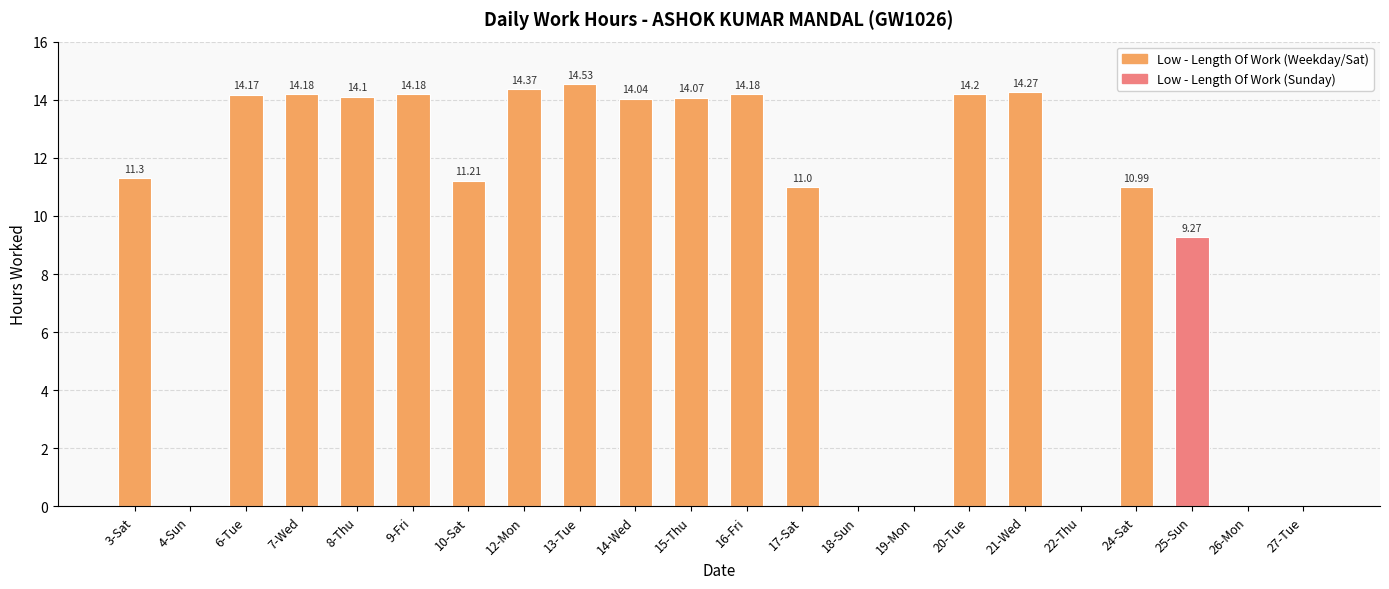

Between 15-Thu and 4-Sun, which is larger?

15-Thu